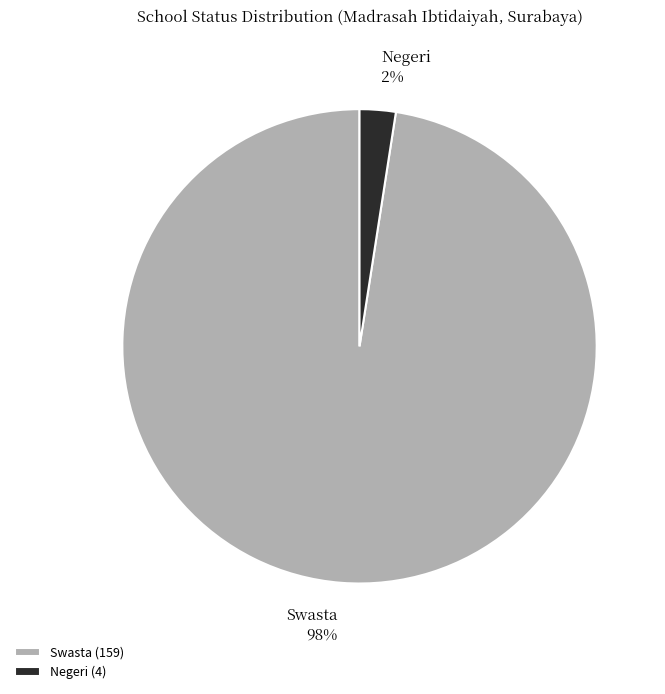

Is there any slice that represents more than half of the pie?

Yes